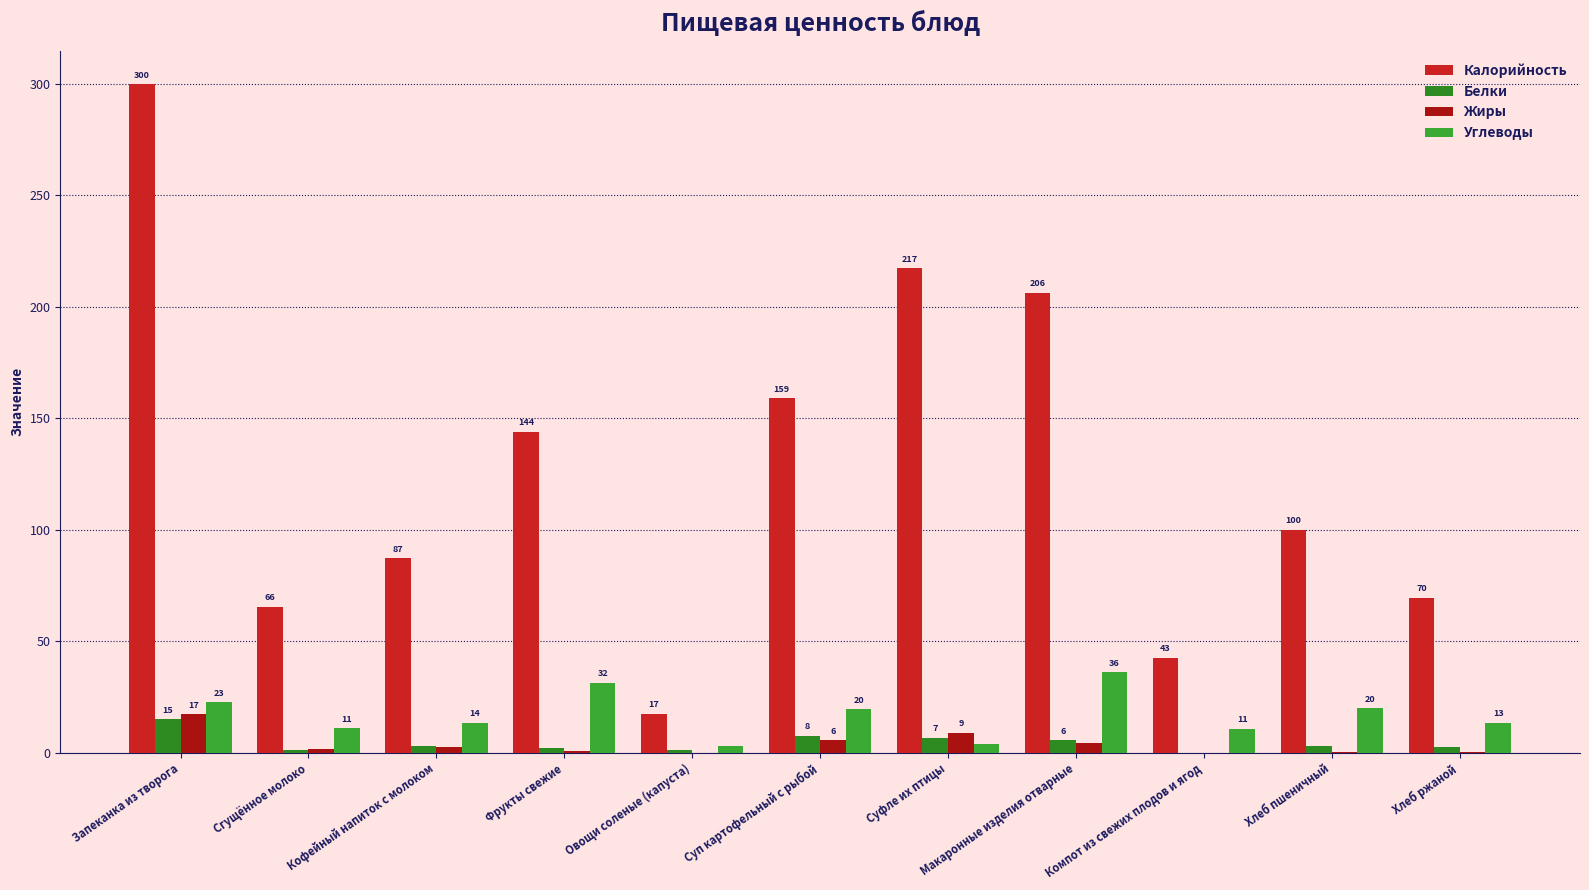

What is the spread (max minus min) of values at Овощи соленые (капуста)?

17.5